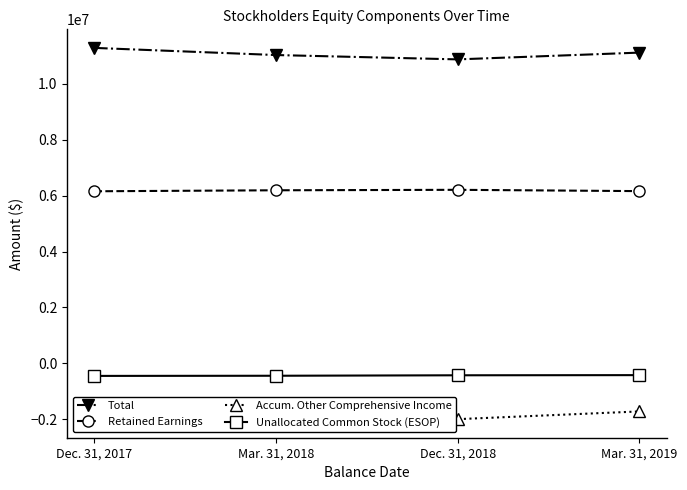

True or false: Accum. Other Comprehensive Income and Total intersect in this chart.

False